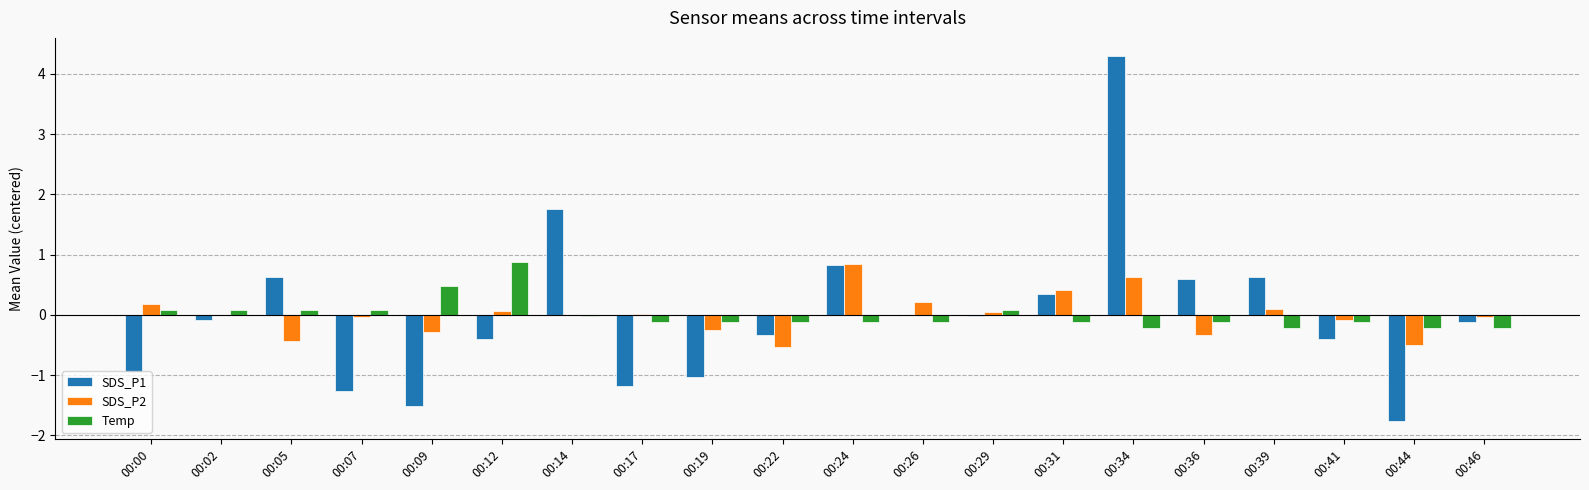

What is the highest value of the Temp series?

0.9